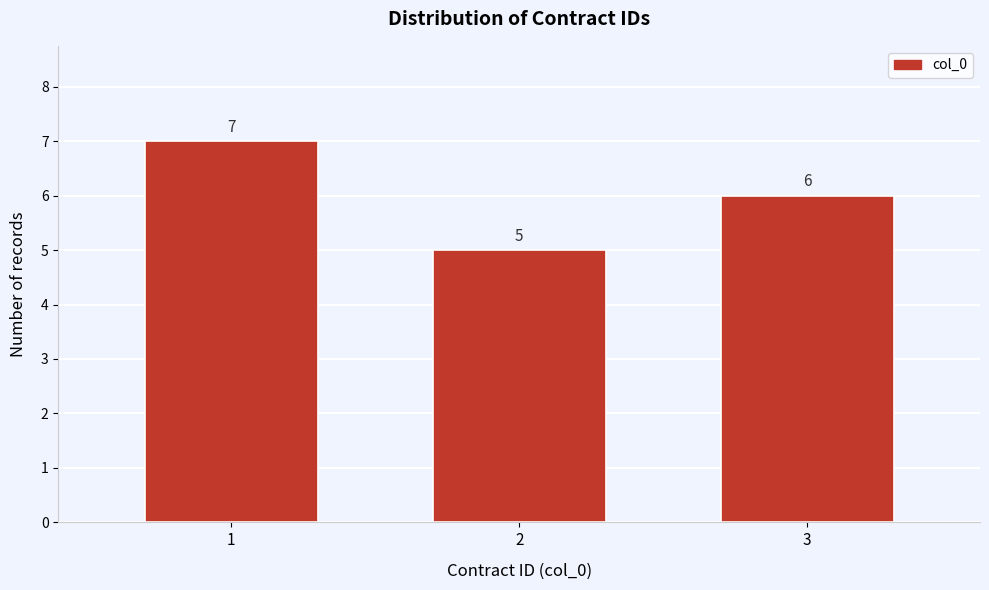

Reading left to right, transcribe all the data shown in this chart.

1=7	2=5	3=6